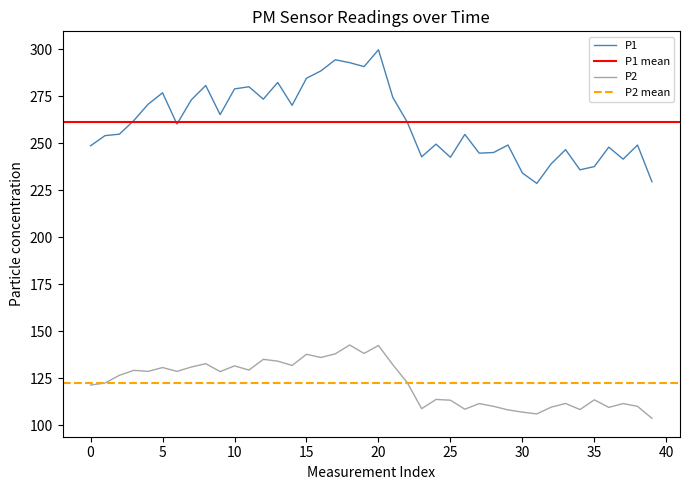

True or false: P2 and P1 cross at least once.

False